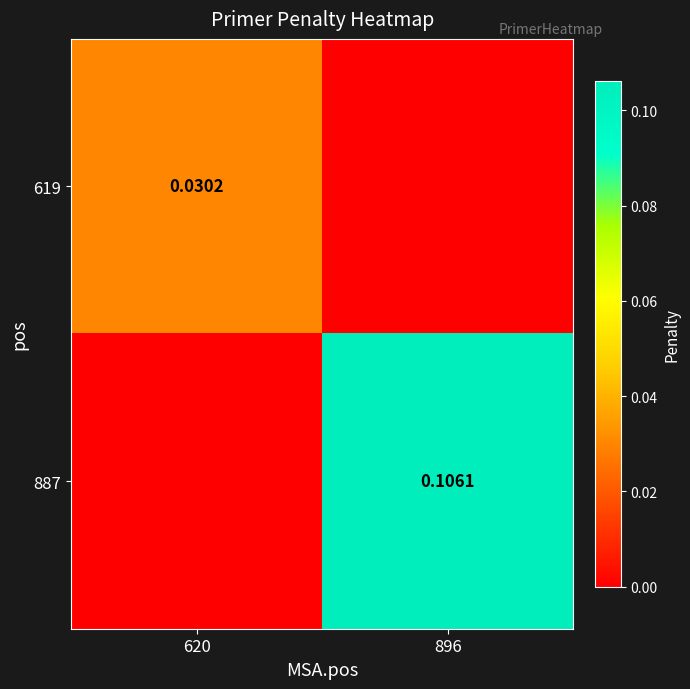

Is it true that 619 equals -0.0 at 896?

False